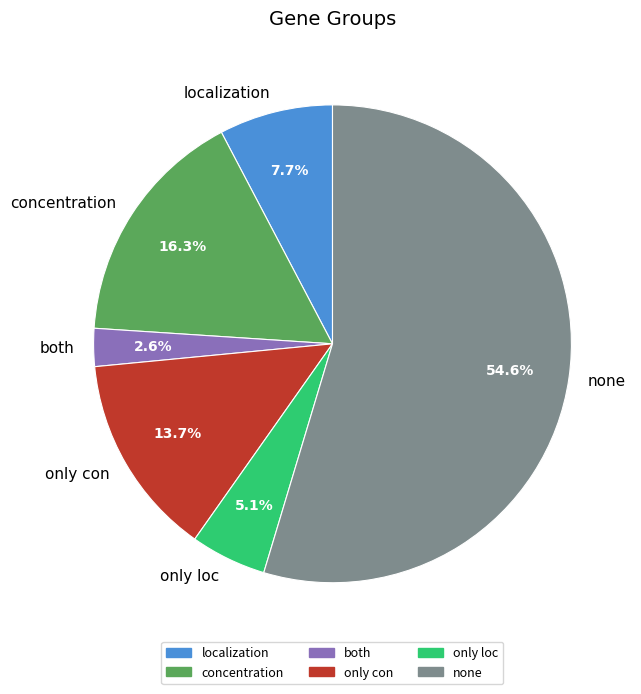

To the nearest percent, what portion does concentration represent?

16%